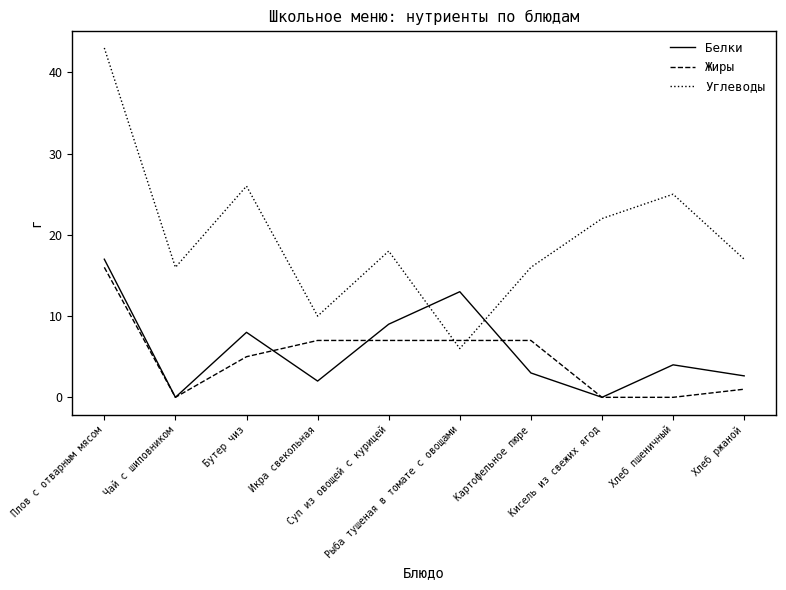

Which series has the largest total across all categories?

Углеводы